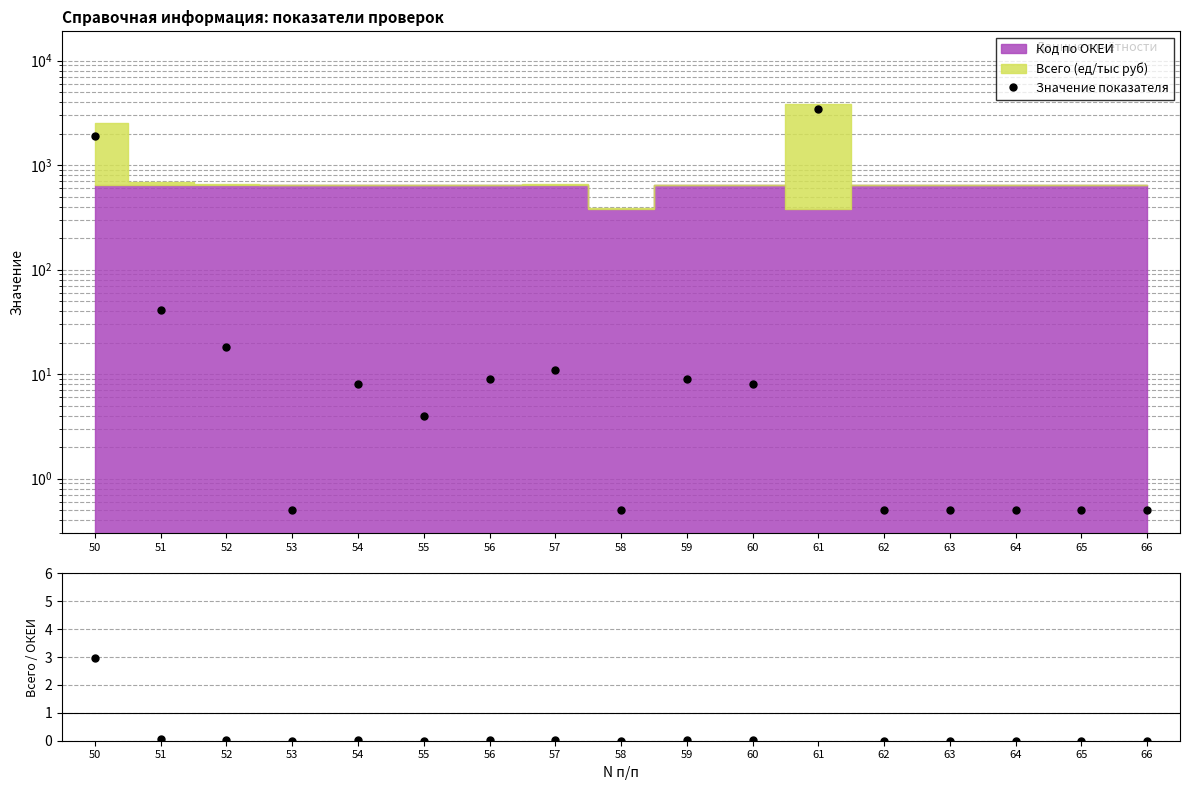

Where is Значение показателя nearest to the value 1714?

50